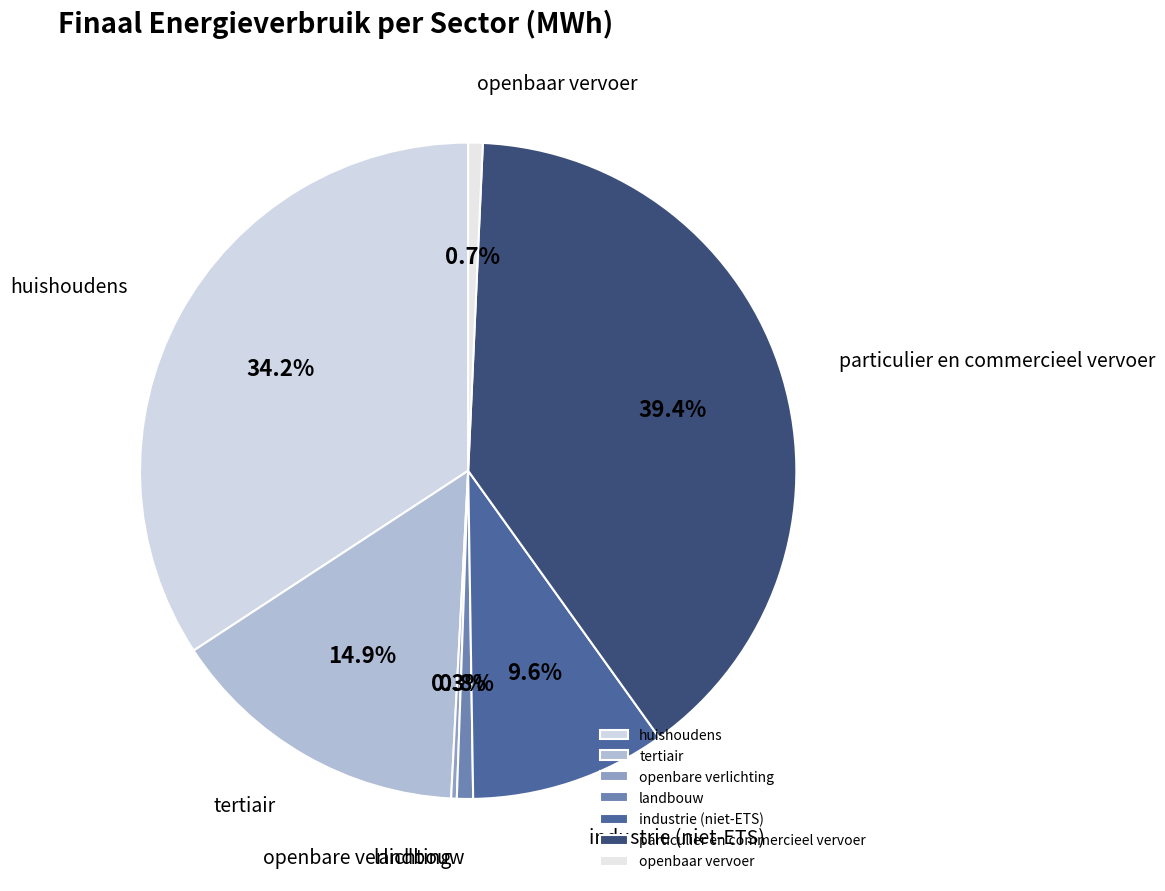

Is openbare verlichting the majority of the pie?

No